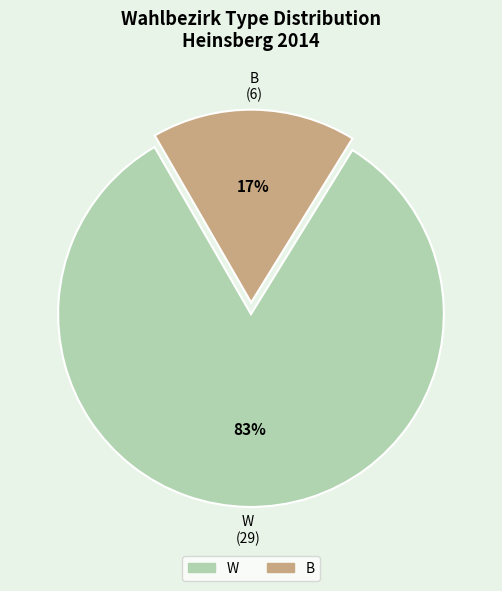

Which category accounts for the majority?

W